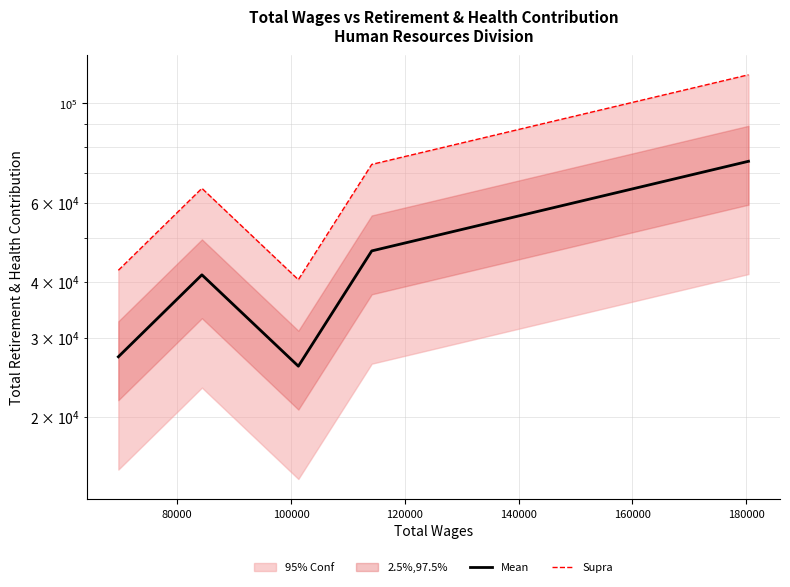

Read the Supra value at 120000.

73101.6